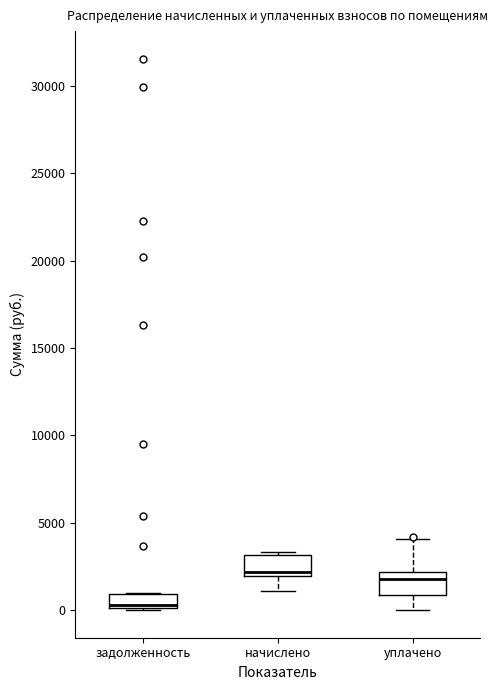

Reading left to right, transcribe this box plot: for each box, give where its median line is, the range the box spans, and where its two whiskers end, as read against the y-axis. The values are not printed on the chart, so give them approximately, as read against the axis.

задолженность: median 500 (drawn on the box's lower edge), box 0 to 1000, whiskers 0 to 1000
начислено: median 2000 (just above the box's lower edge), box 2000 to 3000, whiskers 1000 to 3500
уплачено: median 2000 (just below the box's upper edge), box 1000 to 2000, whiskers 0 to 4000